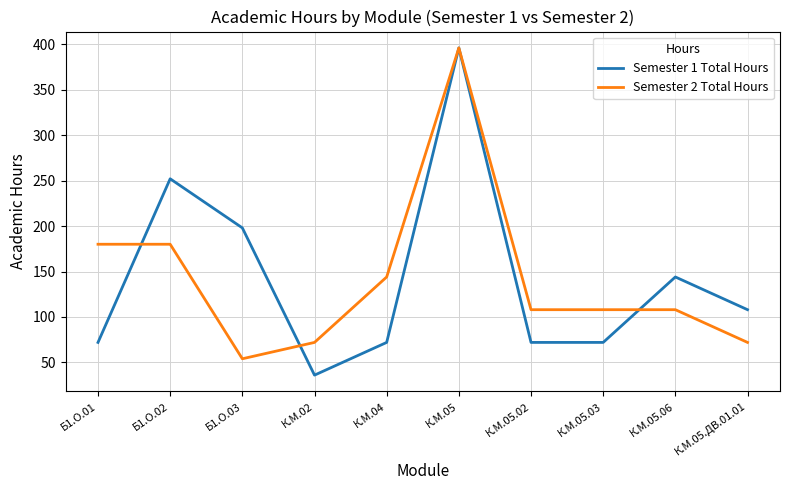

At which category does the chart reach its minimum across all series?

К.М.02